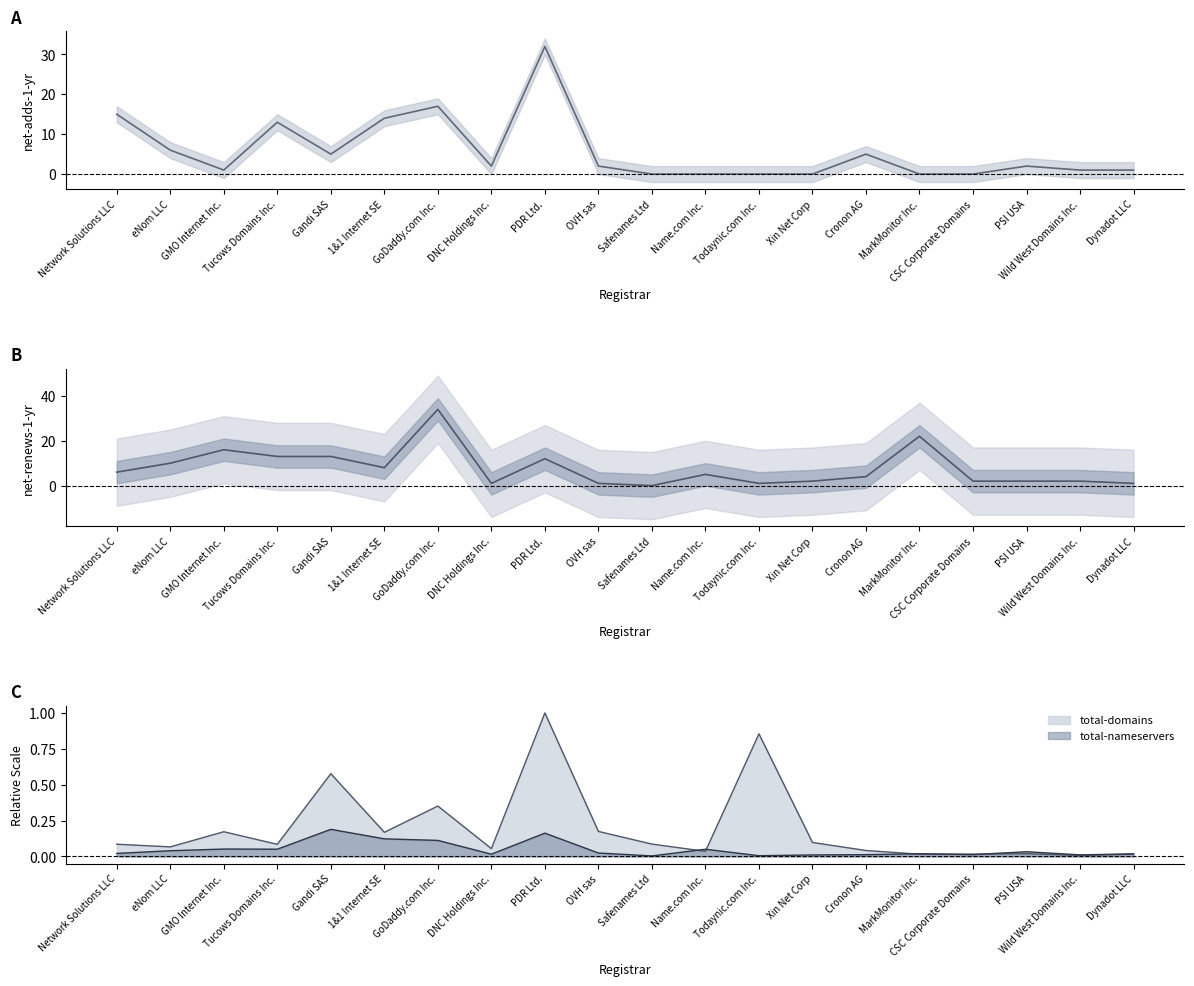

At which label does total-nameservers reach its peak?

Gandi SAS